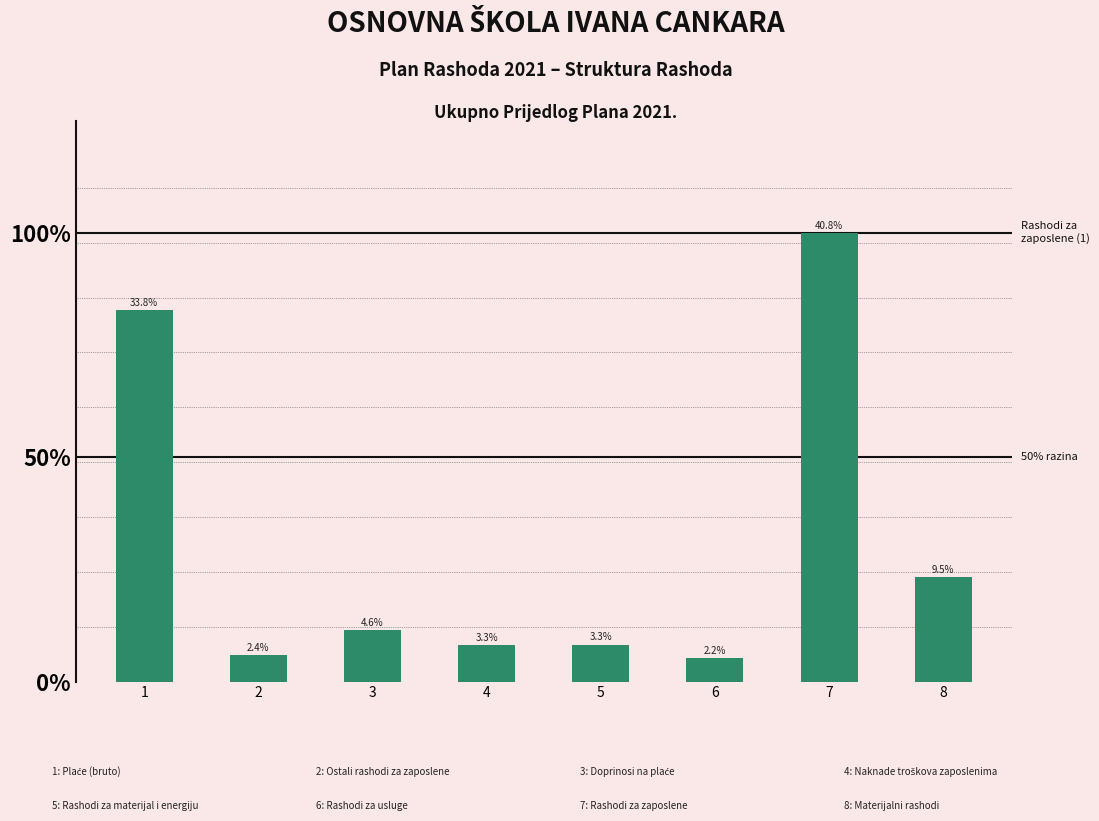

Reading right to left, extract all data points from this chart.

0.1	0.4	0.0	0.0	0.0	0.0	0.0	0.3